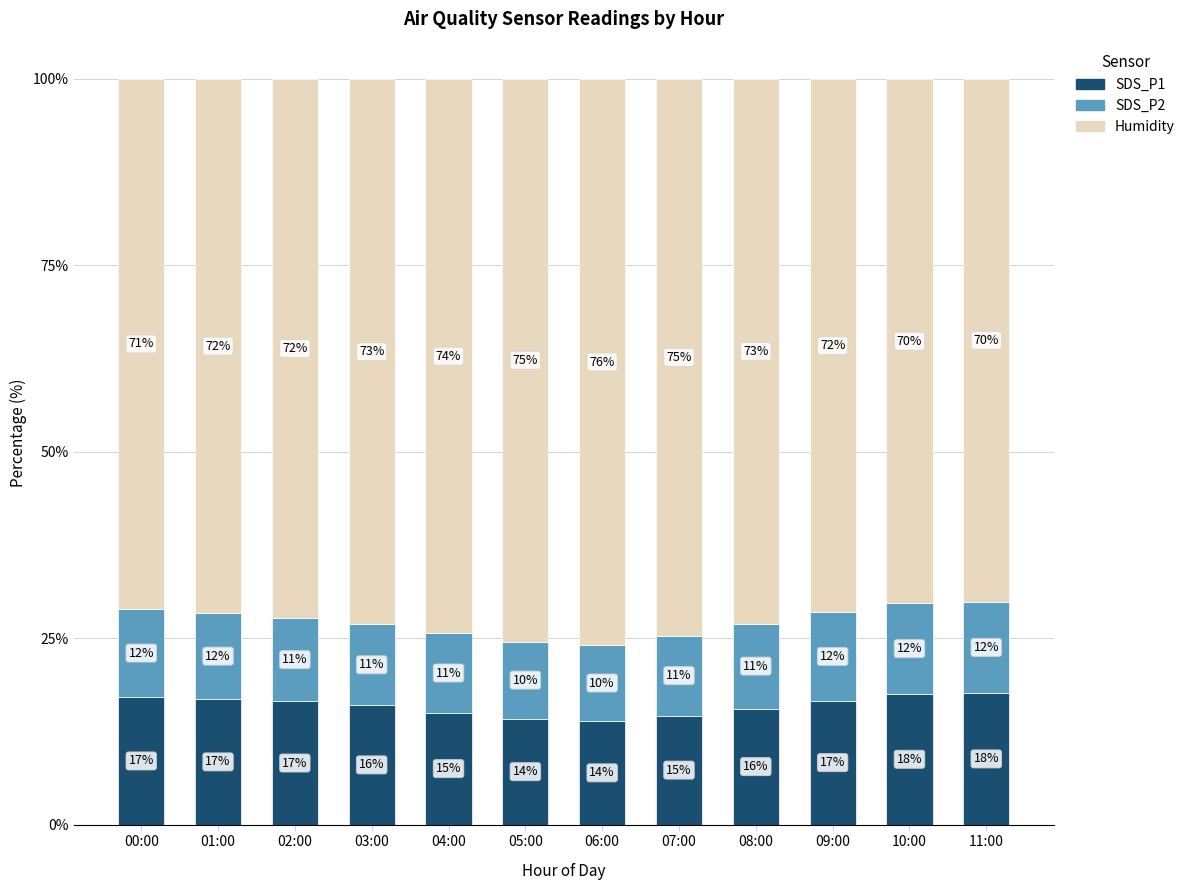

How many bars are there in total?

12